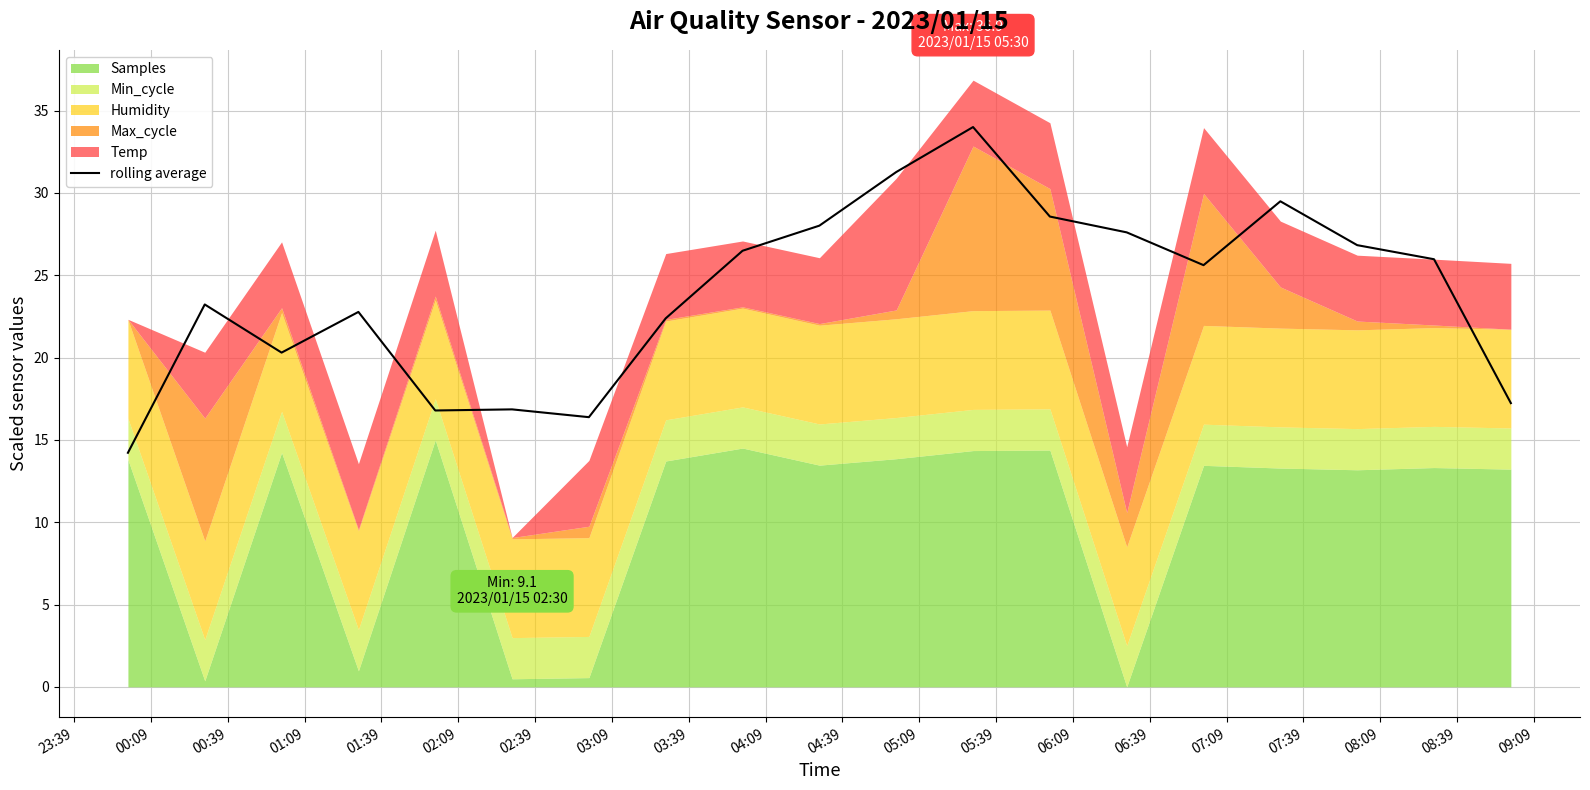

Reading left to right, what are all the values shown in this chart?

14.2	23.2	20.3	22.8	16.8	16.9	16.4	22.4	26.5	28.0	31.3	34.0	28.6	27.6	25.6	29.5	26.8	26.0	17.2